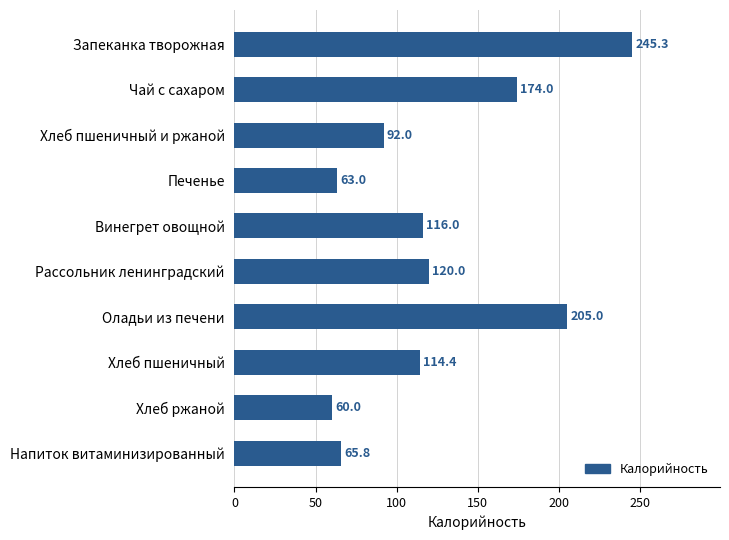

At which category does the chart reach its minimum across all series?

Хлеб ржаной